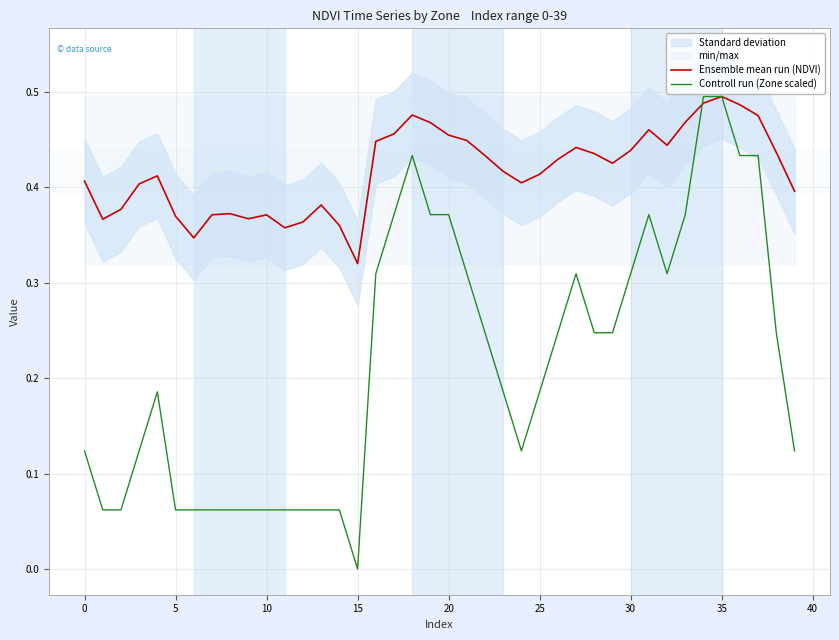

Rank the series by their average value, from lowest to highest.

Controll run (Zone scaled), Ensemble mean run (NDVI)